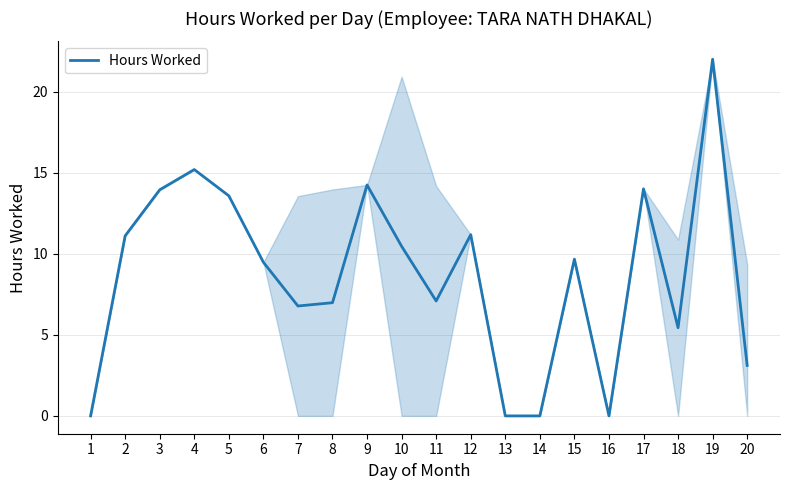

What is the maximum value shown in the chart?

22.0